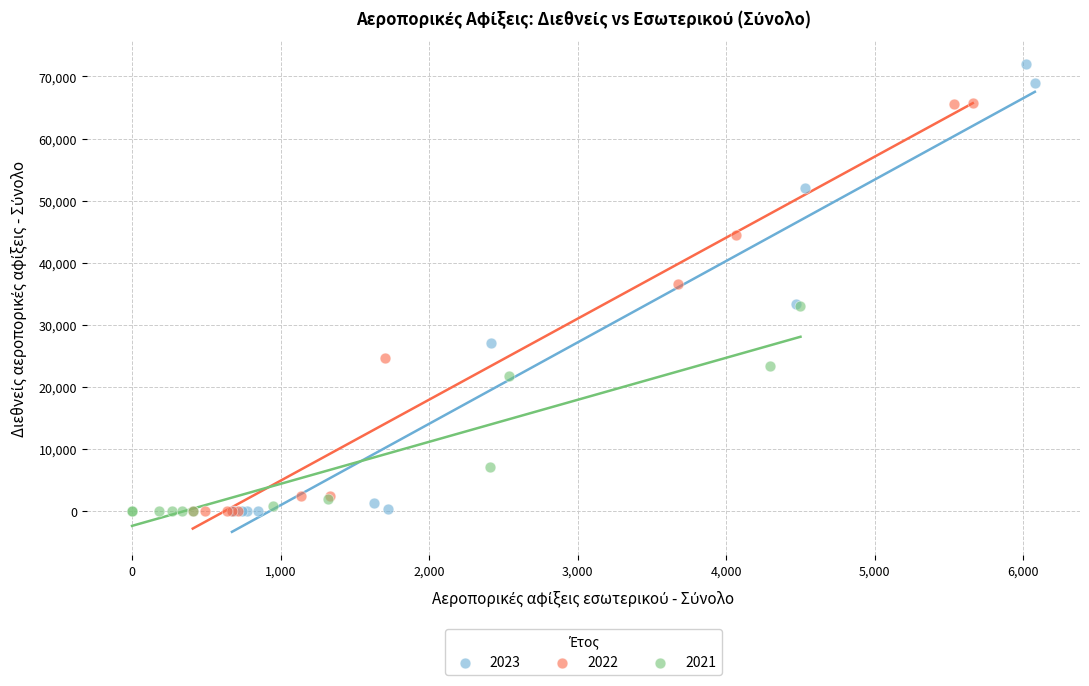

Which series reaches the maximum Y coordinate?

2023